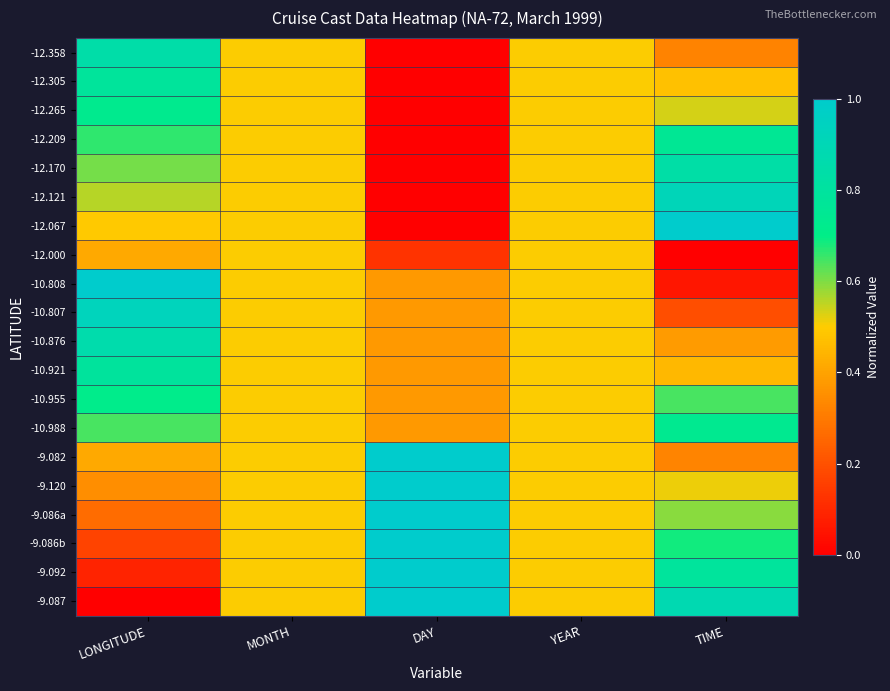

Count the number of categories in the chart.

5